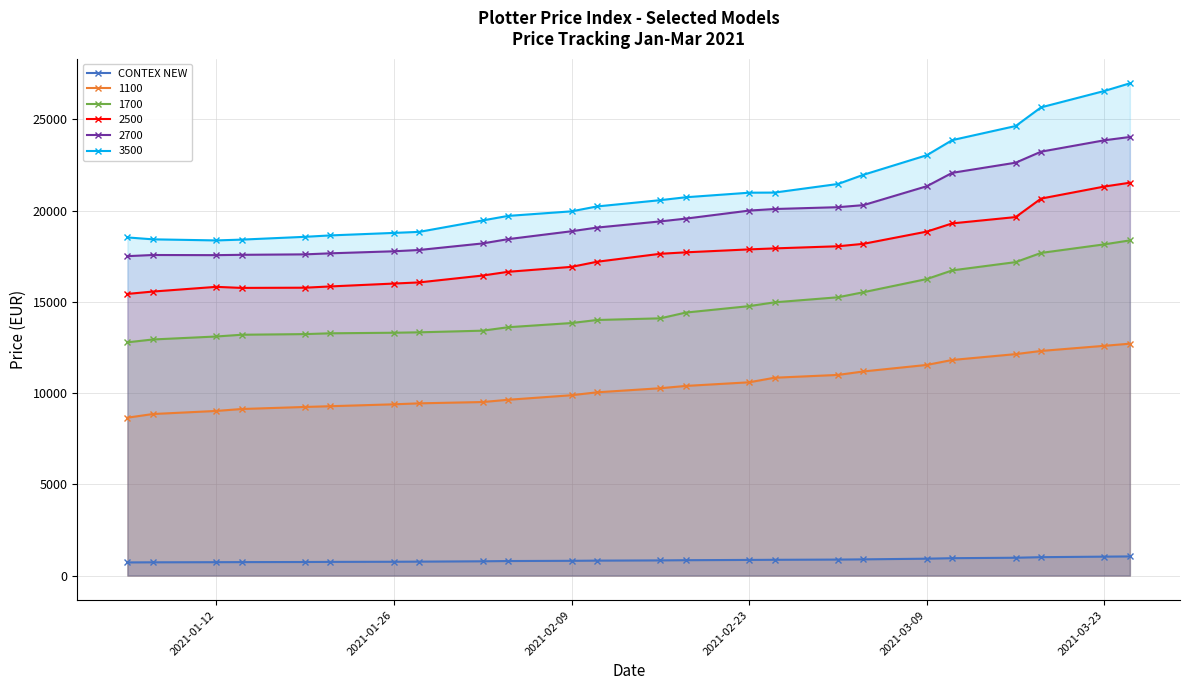

True or false: 1100 and 3500 cross at least once.

False